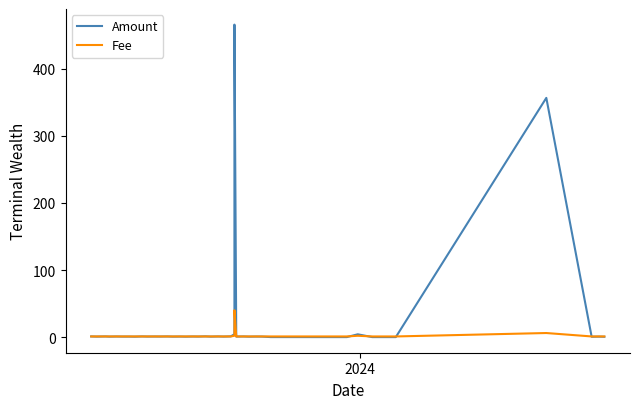

The Amount series shows 1.7 at 12. True or false?

False